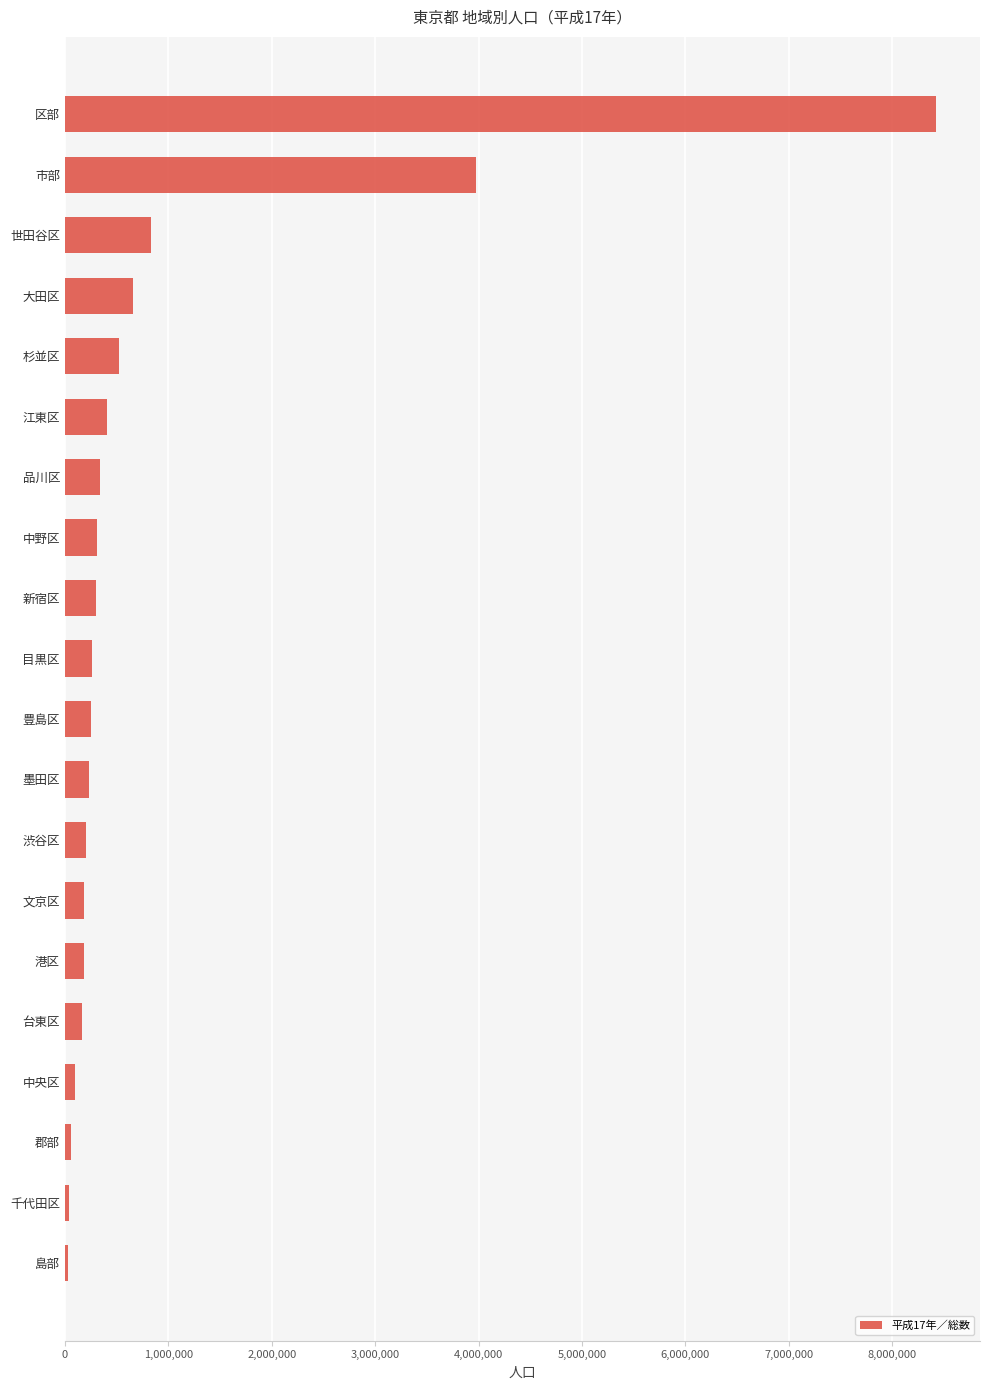

The value at 中野区 is 310750. True or false?

True